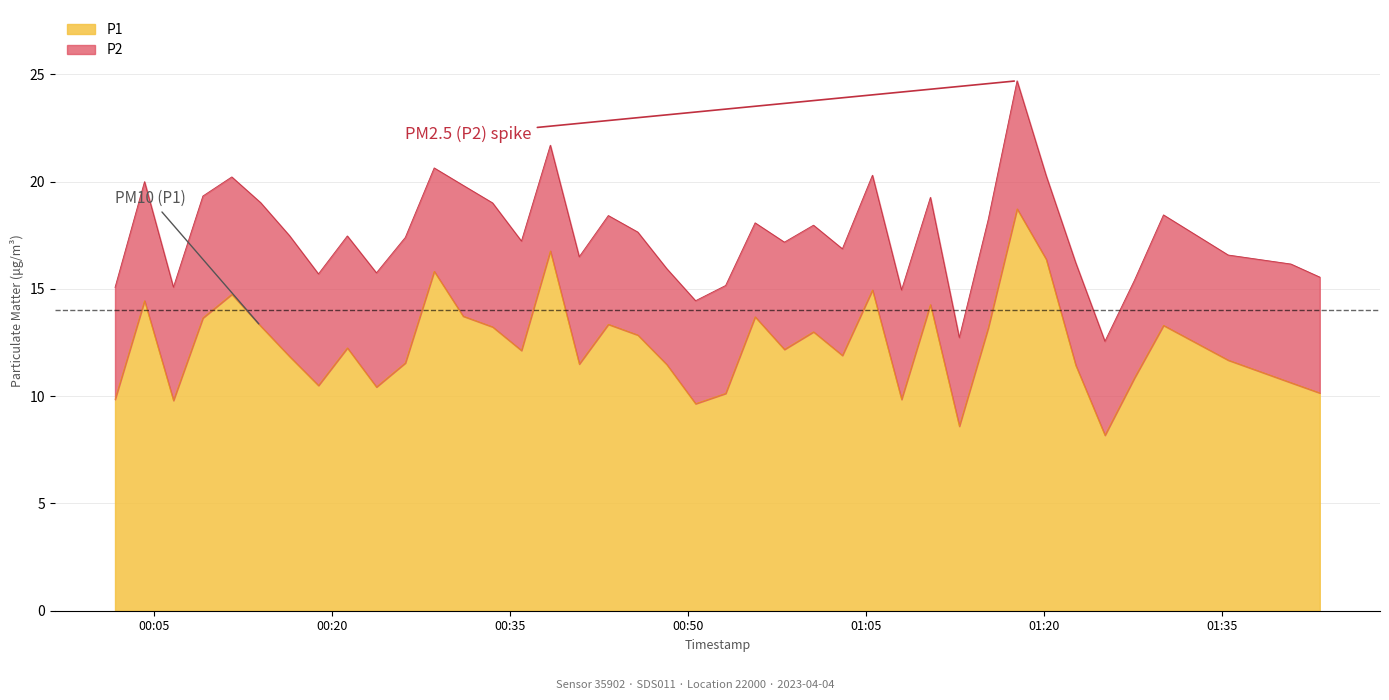

What is the change in value from 2023-04-04T00:38:24 to 2023-04-04T01:10:25?

-2.5